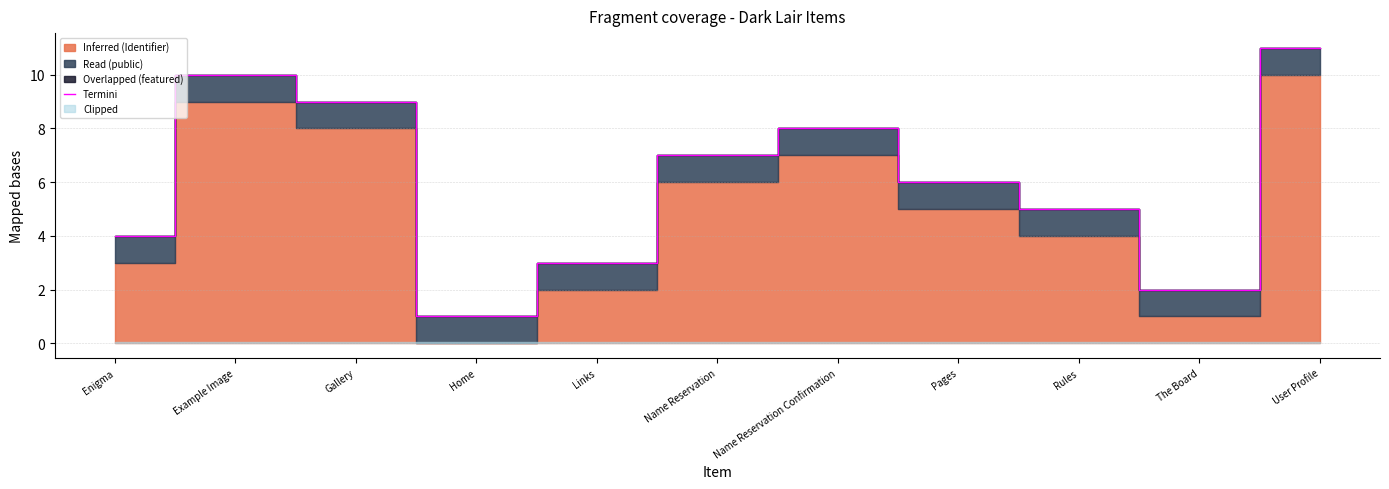

Reading right to left, list all the values displayed in this chart.

11.0	2.0	5.0	6.0	8.0	7.0	3.0	1.0	9.0	10.0	4.0